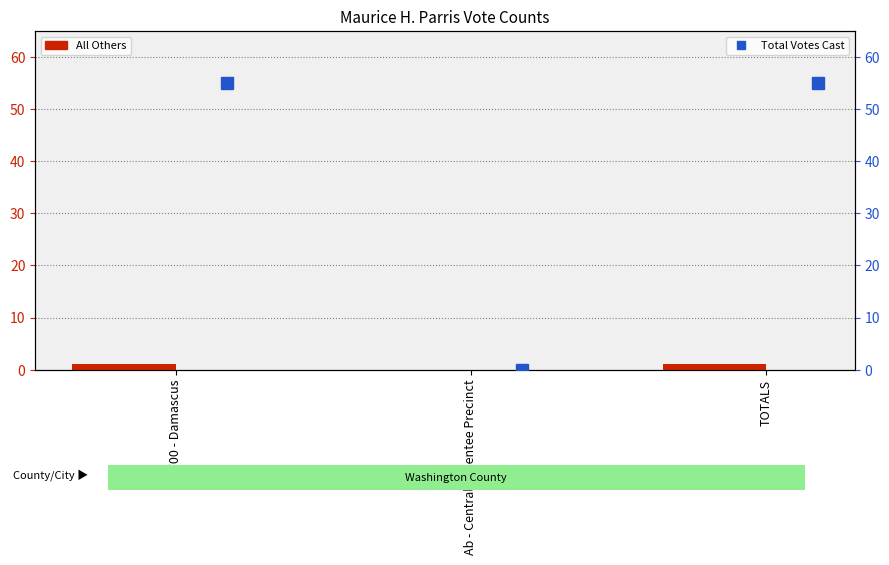

What is the value of the Total Votes Cast bar at the 3rd from the left?

55